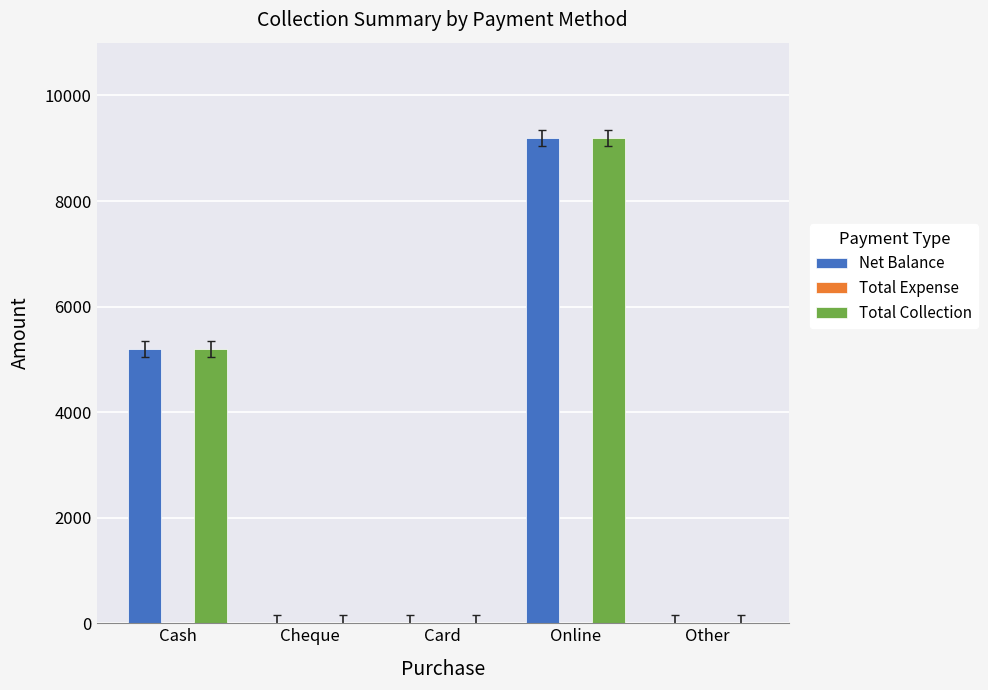

Is the value of Total Collection at Other greater than the value of Net Balance at Cash?

No